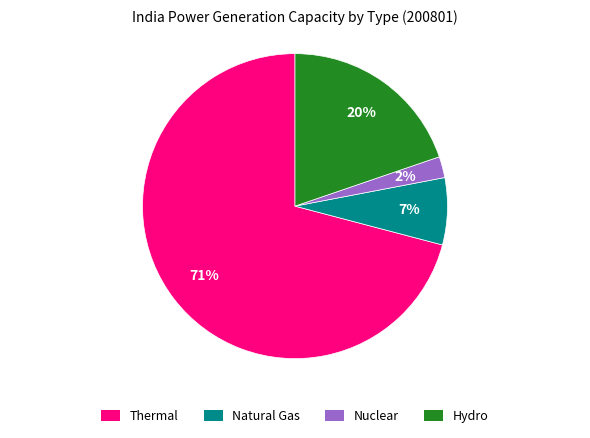

Which category has the biggest portion of the pie?

Thermal